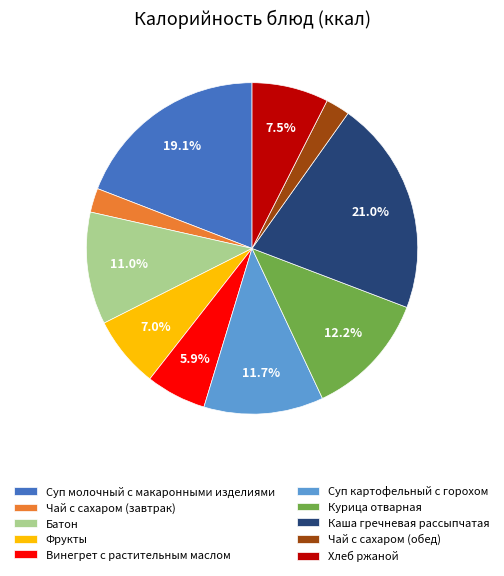

Which slice is the largest?

Каша гречневая рассыпчатая